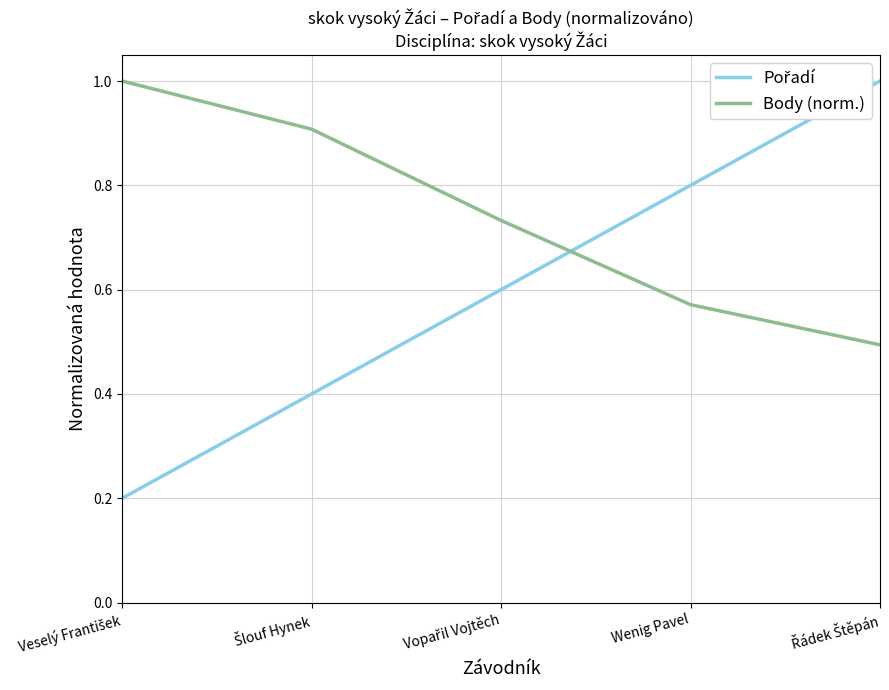

What is the minimum value shown in the chart?

0.2